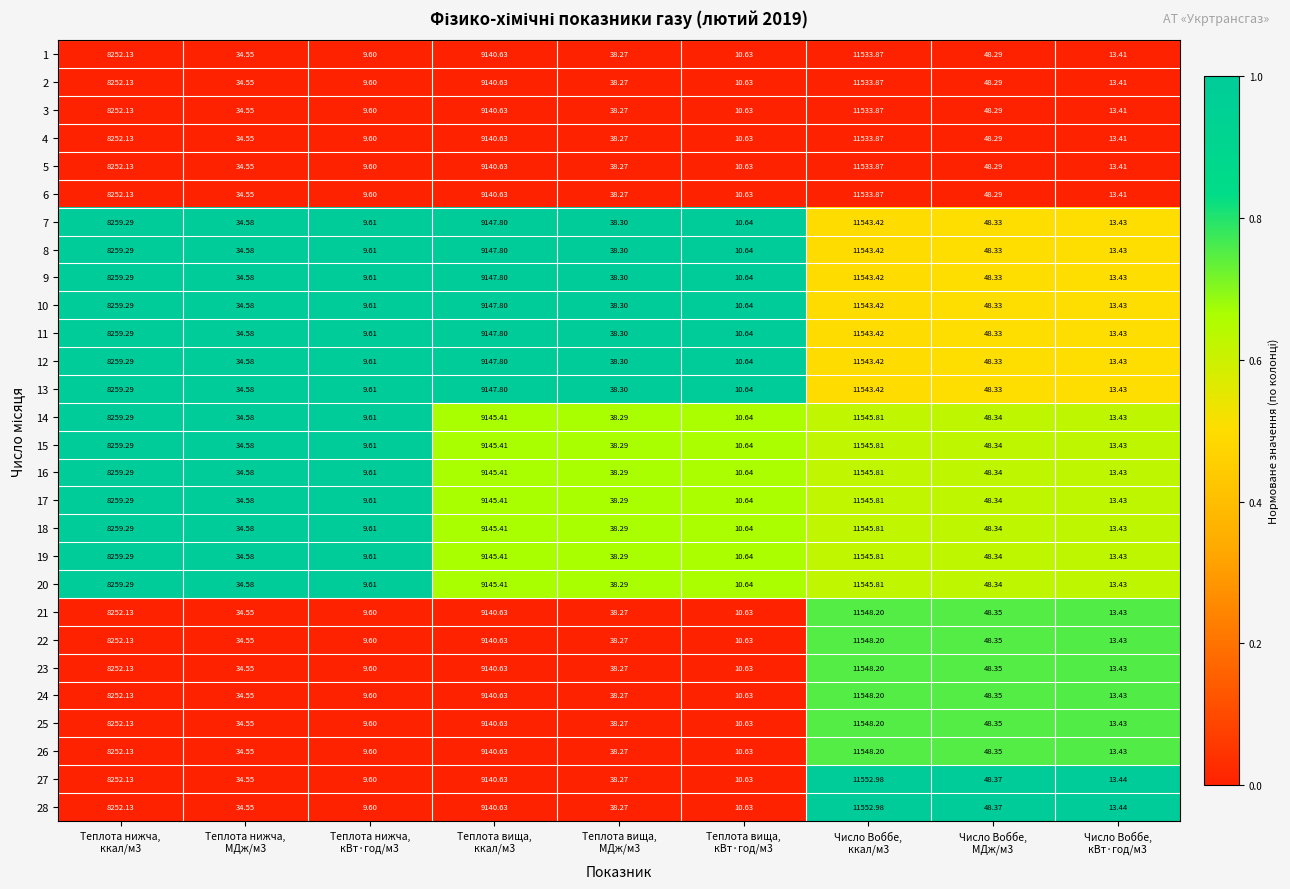

Reading left to right, transcribe all the data shown in this chart.

1: Теплота нижча,
ккал/м3=8252.1	Теплота нижча,
МДж/м3=34.5	Теплота нижча,
кВт·год/м3=9.6	Теплота вища,
ккал/м3=9140.6	Теплота вища,
МДж/м3=38.3	Теплота вища,
кВт·год/м3=10.6	Число Воббе,
ккал/м3=11533.9	Число Воббе,
МДж/м3=48.3	Число Воббе,
кВт·год/м3=13.4
2: Теплота нижча,
ккал/м3=8252.1	Теплота нижча,
МДж/м3=34.5	Теплота нижча,
кВт·год/м3=9.6	Теплота вища,
ккал/м3=9140.6	Теплота вища,
МДж/м3=38.3	Теплота вища,
кВт·год/м3=10.6	Число Воббе,
ккал/м3=11533.9	Число Воббе,
МДж/м3=48.3	Число Воббе,
кВт·год/м3=13.4
3: Теплота нижча,
ккал/м3=8252.1	Теплота нижча,
МДж/м3=34.5	Теплота нижча,
кВт·год/м3=9.6	Теплота вища,
ккал/м3=9140.6	Теплота вища,
МДж/м3=38.3	Теплота вища,
кВт·год/м3=10.6	Число Воббе,
ккал/м3=11533.9	Число Воббе,
МДж/м3=48.3	Число Воббе,
кВт·год/м3=13.4
4: Теплота нижча,
ккал/м3=8252.1	Теплота нижча,
МДж/м3=34.5	Теплота нижча,
кВт·год/м3=9.6	Теплота вища,
ккал/м3=9140.6	Теплота вища,
МДж/м3=38.3	Теплота вища,
кВт·год/м3=10.6	Число Воббе,
ккал/м3=11533.9	Число Воббе,
МДж/м3=48.3	Число Воббе,
кВт·год/м3=13.4
5: Теплота нижча,
ккал/м3=8252.1	Теплота нижча,
МДж/м3=34.5	Теплота нижча,
кВт·год/м3=9.6	Теплота вища,
ккал/м3=9140.6	Теплота вища,
МДж/м3=38.3	Теплота вища,
кВт·год/м3=10.6	Число Воббе,
ккал/м3=11533.9	Число Воббе,
МДж/м3=48.3	Число Воббе,
кВт·год/м3=13.4
6: Теплота нижча,
ккал/м3=8252.1	Теплота нижча,
МДж/м3=34.5	Теплота нижча,
кВт·год/м3=9.6	Теплота вища,
ккал/м3=9140.6	Теплота вища,
МДж/м3=38.3	Теплота вища,
кВт·год/м3=10.6	Число Воббе,
ккал/м3=11533.9	Число Воббе,
МДж/м3=48.3	Число Воббе,
кВт·год/м3=13.4
7: Теплота нижча,
ккал/м3=8259.3	Теплота нижча,
МДж/м3=34.6	Теплота нижча,
кВт·год/м3=9.6	Теплота вища,
ккал/м3=9147.8	Теплота вища,
МДж/м3=38.3	Теплота вища,
кВт·год/м3=10.6	Число Воббе,
ккал/м3=11543.4	Число Воббе,
МДж/м3=48.3	Число Воббе,
кВт·год/м3=13.4
8: Теплота нижча,
ккал/м3=8259.3	Теплота нижча,
МДж/м3=34.6	Теплота нижча,
кВт·год/м3=9.6	Теплота вища,
ккал/м3=9147.8	Теплота вища,
МДж/м3=38.3	Теплота вища,
кВт·год/м3=10.6	Число Воббе,
ккал/м3=11543.4	Число Воббе,
МДж/м3=48.3	Число Воббе,
кВт·год/м3=13.4
9: Теплота нижча,
ккал/м3=8259.3	Теплота нижча,
МДж/м3=34.6	Теплота нижча,
кВт·год/м3=9.6	Теплота вища,
ккал/м3=9147.8	Теплота вища,
МДж/м3=38.3	Теплота вища,
кВт·год/м3=10.6	Число Воббе,
ккал/м3=11543.4	Число Воббе,
МДж/м3=48.3	Число Воббе,
кВт·год/м3=13.4
10: Теплота нижча,
ккал/м3=8259.3	Теплота нижча,
МДж/м3=34.6	Теплота нижча,
кВт·год/м3=9.6	Теплота вища,
ккал/м3=9147.8	Теплота вища,
МДж/м3=38.3	Теплота вища,
кВт·год/м3=10.6	Число Воббе,
ккал/м3=11543.4	Число Воббе,
МДж/м3=48.3	Число Воббе,
кВт·год/м3=13.4
11: Теплота нижча,
ккал/м3=8259.3	Теплота нижча,
МДж/м3=34.6	Теплота нижча,
кВт·год/м3=9.6	Теплота вища,
ккал/м3=9147.8	Теплота вища,
МДж/м3=38.3	Теплота вища,
кВт·год/м3=10.6	Число Воббе,
ккал/м3=11543.4	Число Воббе,
МДж/м3=48.3	Число Воббе,
кВт·год/м3=13.4
12: Теплота нижча,
ккал/м3=8259.3	Теплота нижча,
МДж/м3=34.6	Теплота нижча,
кВт·год/м3=9.6	Теплота вища,
ккал/м3=9147.8	Теплота вища,
МДж/м3=38.3	Теплота вища,
кВт·год/м3=10.6	Число Воббе,
ккал/м3=11543.4	Число Воббе,
МДж/м3=48.3	Число Воббе,
кВт·год/м3=13.4
13: Теплота нижча,
ккал/м3=8259.3	Теплота нижча,
МДж/м3=34.6	Теплота нижча,
кВт·год/м3=9.6	Теплота вища,
ккал/м3=9147.8	Теплота вища,
МДж/м3=38.3	Теплота вища,
кВт·год/м3=10.6	Число Воббе,
ккал/м3=11543.4	Число Воббе,
МДж/м3=48.3	Число Воббе,
кВт·год/м3=13.4
14: Теплота нижча,
ккал/м3=8259.3	Теплота нижча,
МДж/м3=34.6	Теплота нижча,
кВт·год/м3=9.6	Теплота вища,
ккал/м3=9145.4	Теплота вища,
МДж/м3=38.3	Теплота вища,
кВт·год/м3=10.6	Число Воббе,
ккал/м3=11545.8	Число Воббе,
МДж/м3=48.3	Число Воббе,
кВт·год/м3=13.4
15: Теплота нижча,
ккал/м3=8259.3	Теплота нижча,
МДж/м3=34.6	Теплота нижча,
кВт·год/м3=9.6	Теплота вища,
ккал/м3=9145.4	Теплота вища,
МДж/м3=38.3	Теплота вища,
кВт·год/м3=10.6	Число Воббе,
ккал/м3=11545.8	Число Воббе,
МДж/м3=48.3	Число Воббе,
кВт·год/м3=13.4
16: Теплота нижча,
ккал/м3=8259.3	Теплота нижча,
МДж/м3=34.6	Теплота нижча,
кВт·год/м3=9.6	Теплота вища,
ккал/м3=9145.4	Теплота вища,
МДж/м3=38.3	Теплота вища,
кВт·год/м3=10.6	Число Воббе,
ккал/м3=11545.8	Число Воббе,
МДж/м3=48.3	Число Воббе,
кВт·год/м3=13.4
17: Теплота нижча,
ккал/м3=8259.3	Теплота нижча,
МДж/м3=34.6	Теплота нижча,
кВт·год/м3=9.6	Теплота вища,
ккал/м3=9145.4	Теплота вища,
МДж/м3=38.3	Теплота вища,
кВт·год/м3=10.6	Число Воббе,
ккал/м3=11545.8	Число Воббе,
МДж/м3=48.3	Число Воббе,
кВт·год/м3=13.4
18: Теплота нижча,
ккал/м3=8259.3	Теплота нижча,
МДж/м3=34.6	Теплота нижча,
кВт·год/м3=9.6	Теплота вища,
ккал/м3=9145.4	Теплота вища,
МДж/м3=38.3	Теплота вища,
кВт·год/м3=10.6	Число Воббе,
ккал/м3=11545.8	Число Воббе,
МДж/м3=48.3	Число Воббе,
кВт·год/м3=13.4
19: Теплота нижча,
ккал/м3=8259.3	Теплота нижча,
МДж/м3=34.6	Теплота нижча,
кВт·год/м3=9.6	Теплота вища,
ккал/м3=9145.4	Теплота вища,
МДж/м3=38.3	Теплота вища,
кВт·год/м3=10.6	Число Воббе,
ккал/м3=11545.8	Число Воббе,
МДж/м3=48.3	Число Воббе,
кВт·год/м3=13.4
20: Теплота нижча,
ккал/м3=8259.3	Теплота нижча,
МДж/м3=34.6	Теплота нижча,
кВт·год/м3=9.6	Теплота вища,
ккал/м3=9145.4	Теплота вища,
МДж/м3=38.3	Теплота вища,
кВт·год/м3=10.6	Число Воббе,
ккал/м3=11545.8	Число Воббе,
МДж/м3=48.3	Число Воббе,
кВт·год/м3=13.4
21: Теплота нижча,
ккал/м3=8252.1	Теплота нижча,
МДж/м3=34.5	Теплота нижча,
кВт·год/м3=9.6	Теплота вища,
ккал/м3=9140.6	Теплота вища,
МДж/м3=38.3	Теплота вища,
кВт·год/м3=10.6	Число Воббе,
ккал/м3=11548.2	Число Воббе,
МДж/м3=48.4	Число Воббе,
кВт·год/м3=13.4
22: Теплота нижча,
ккал/м3=8252.1	Теплота нижча,
МДж/м3=34.5	Теплота нижча,
кВт·год/м3=9.6	Теплота вища,
ккал/м3=9140.6	Теплота вища,
МДж/м3=38.3	Теплота вища,
кВт·год/м3=10.6	Число Воббе,
ккал/м3=11548.2	Число Воббе,
МДж/м3=48.4	Число Воббе,
кВт·год/м3=13.4
23: Теплота нижча,
ккал/м3=8252.1	Теплота нижча,
МДж/м3=34.5	Теплота нижча,
кВт·год/м3=9.6	Теплота вища,
ккал/м3=9140.6	Теплота вища,
МДж/м3=38.3	Теплота вища,
кВт·год/м3=10.6	Число Воббе,
ккал/м3=11548.2	Число Воббе,
МДж/м3=48.4	Число Воббе,
кВт·год/м3=13.4
24: Теплота нижча,
ккал/м3=8252.1	Теплота нижча,
МДж/м3=34.5	Теплота нижча,
кВт·год/м3=9.6	Теплота вища,
ккал/м3=9140.6	Теплота вища,
МДж/м3=38.3	Теплота вища,
кВт·год/м3=10.6	Число Воббе,
ккал/м3=11548.2	Число Воббе,
МДж/м3=48.4	Число Воббе,
кВт·год/м3=13.4
25: Теплота нижча,
ккал/м3=8252.1	Теплота нижча,
МДж/м3=34.5	Теплота нижча,
кВт·год/м3=9.6	Теплота вища,
ккал/м3=9140.6	Теплота вища,
МДж/м3=38.3	Теплота вища,
кВт·год/м3=10.6	Число Воббе,
ккал/м3=11548.2	Число Воббе,
МДж/м3=48.4	Число Воббе,
кВт·год/м3=13.4
26: Теплота нижча,
ккал/м3=8252.1	Теплота нижча,
МДж/м3=34.5	Теплота нижча,
кВт·год/м3=9.6	Теплота вища,
ккал/м3=9140.6	Теплота вища,
МДж/м3=38.3	Теплота вища,
кВт·год/м3=10.6	Число Воббе,
ккал/м3=11548.2	Число Воббе,
МДж/м3=48.4	Число Воббе,
кВт·год/м3=13.4
27: Теплота нижча,
ккал/м3=8252.1	Теплота нижча,
МДж/м3=34.5	Теплота нижча,
кВт·год/м3=9.6	Теплота вища,
ккал/м3=9140.6	Теплота вища,
МДж/м3=38.3	Теплота вища,
кВт·год/м3=10.6	Число Воббе,
ккал/м3=11553.0	Число Воббе,
МДж/м3=48.4	Число Воббе,
кВт·год/м3=13.4
28: Теплота нижча,
ккал/м3=8252.1	Теплота нижча,
МДж/м3=34.5	Теплота нижча,
кВт·год/м3=9.6	Теплота вища,
ккал/м3=9140.6	Теплота вища,
МДж/м3=38.3	Теплота вища,
кВт·год/м3=10.6	Число Воббе,
ккал/м3=11553.0	Число Воббе,
МДж/м3=48.4	Число Воббе,
кВт·год/м3=13.4